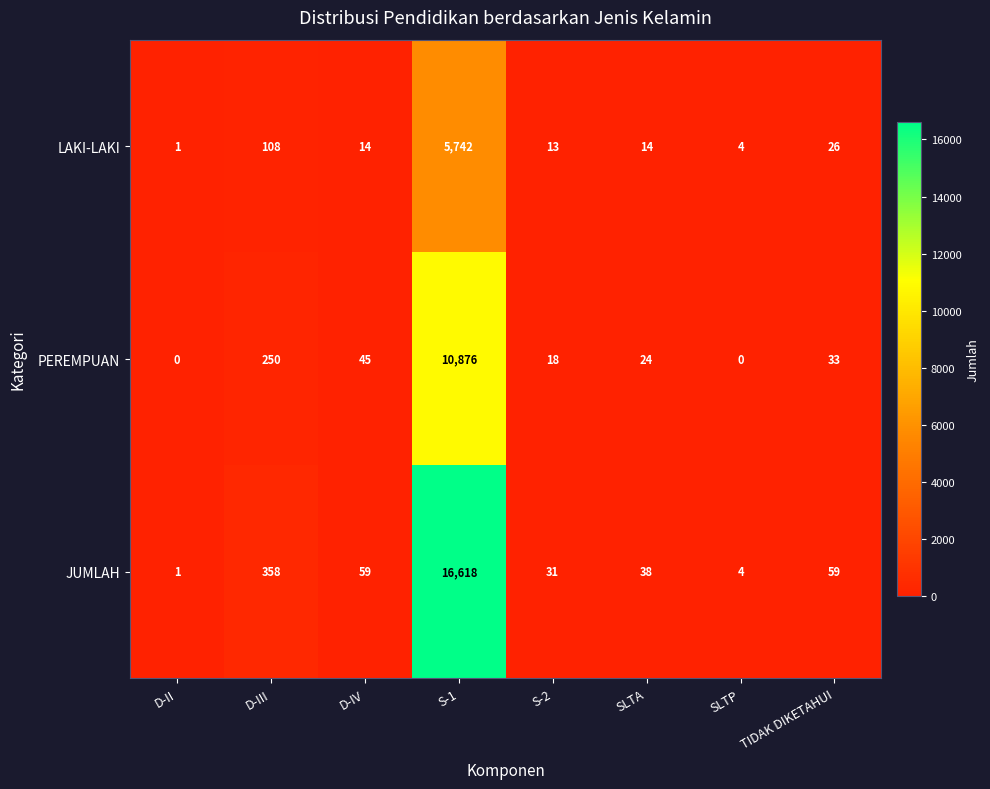

What is the average value of the JUMLAH series?

2146